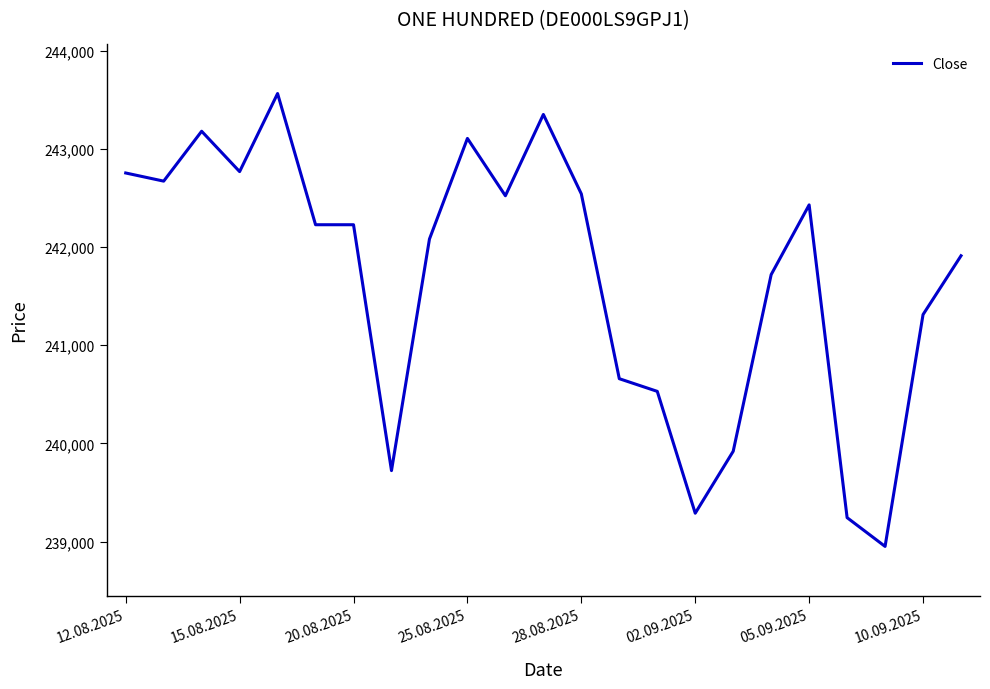

What is the maximum value shown in the chart?

243562